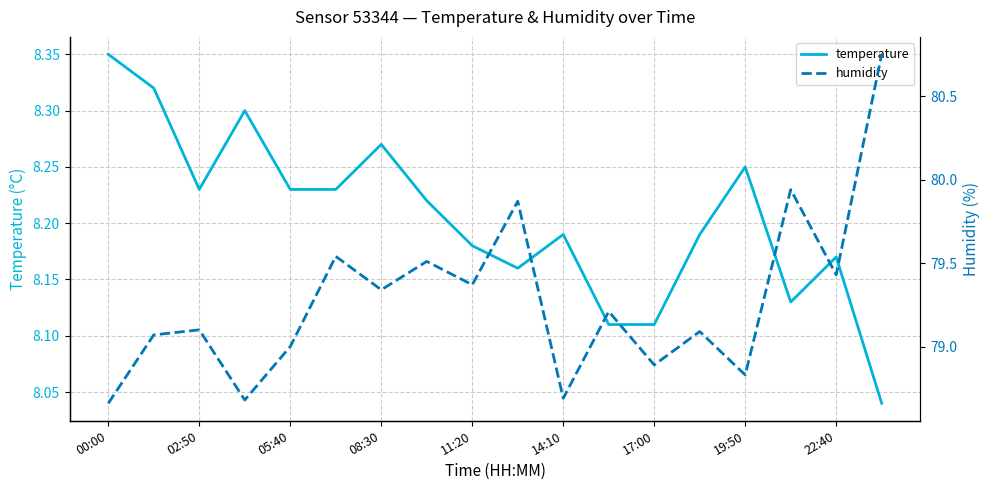

Where is the first local minimum for temperature?

02:50